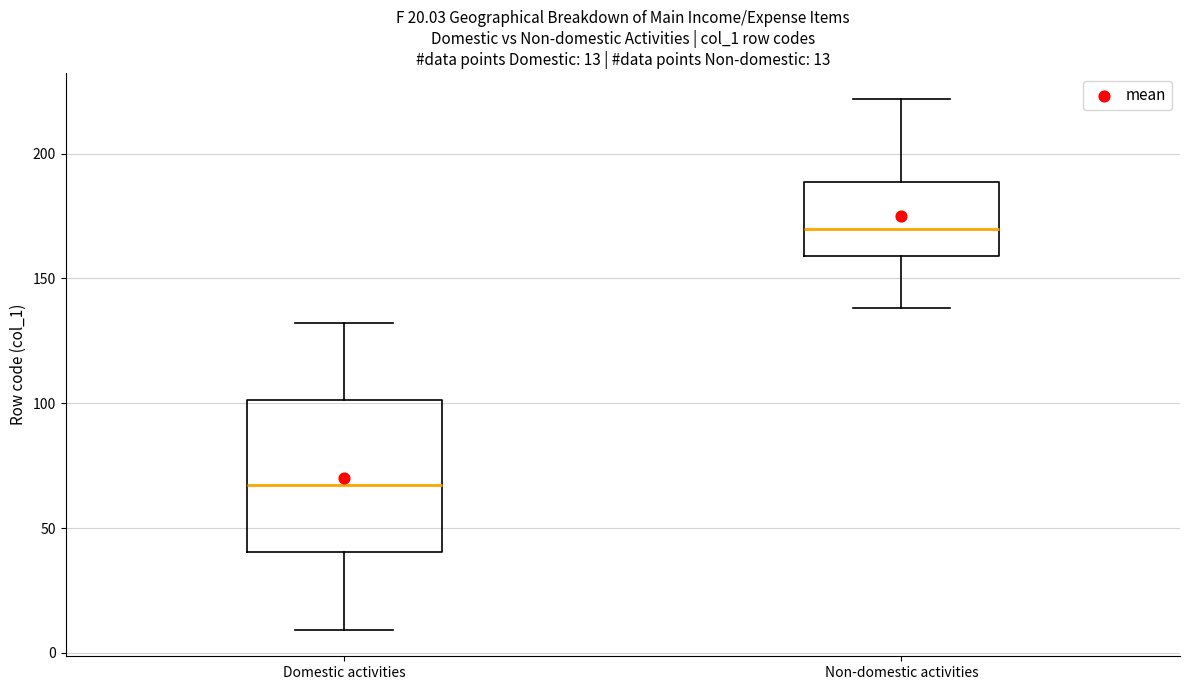

Which box's median line is the lowest?

Domestic activities